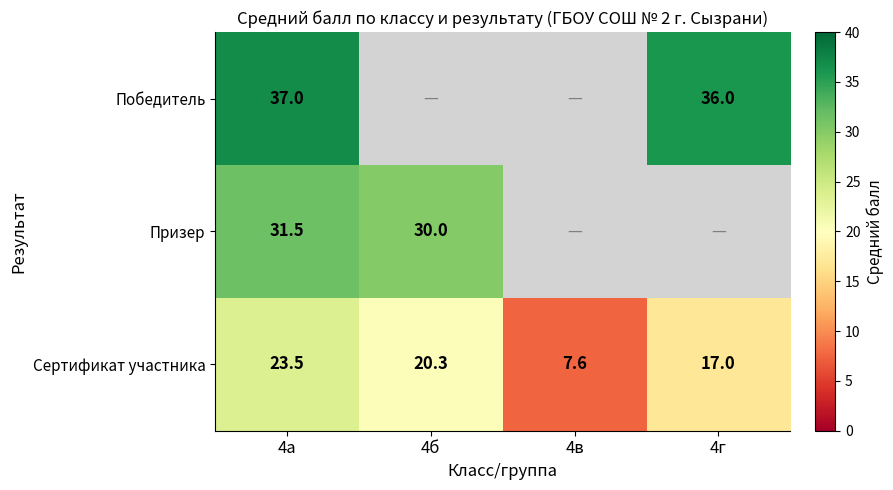

What is the spread (max minus min) of values at 4а?

13.5